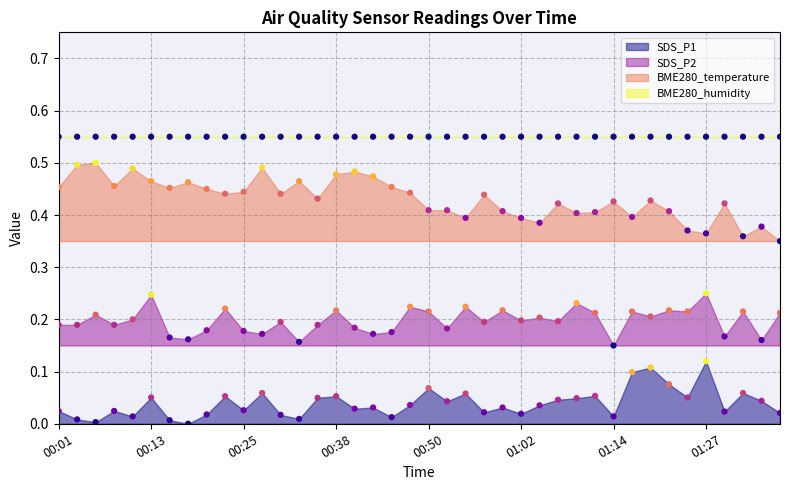

Is the value of SDS_P1 at 31 greater than the value of SDS_P2 at 01:14?

No